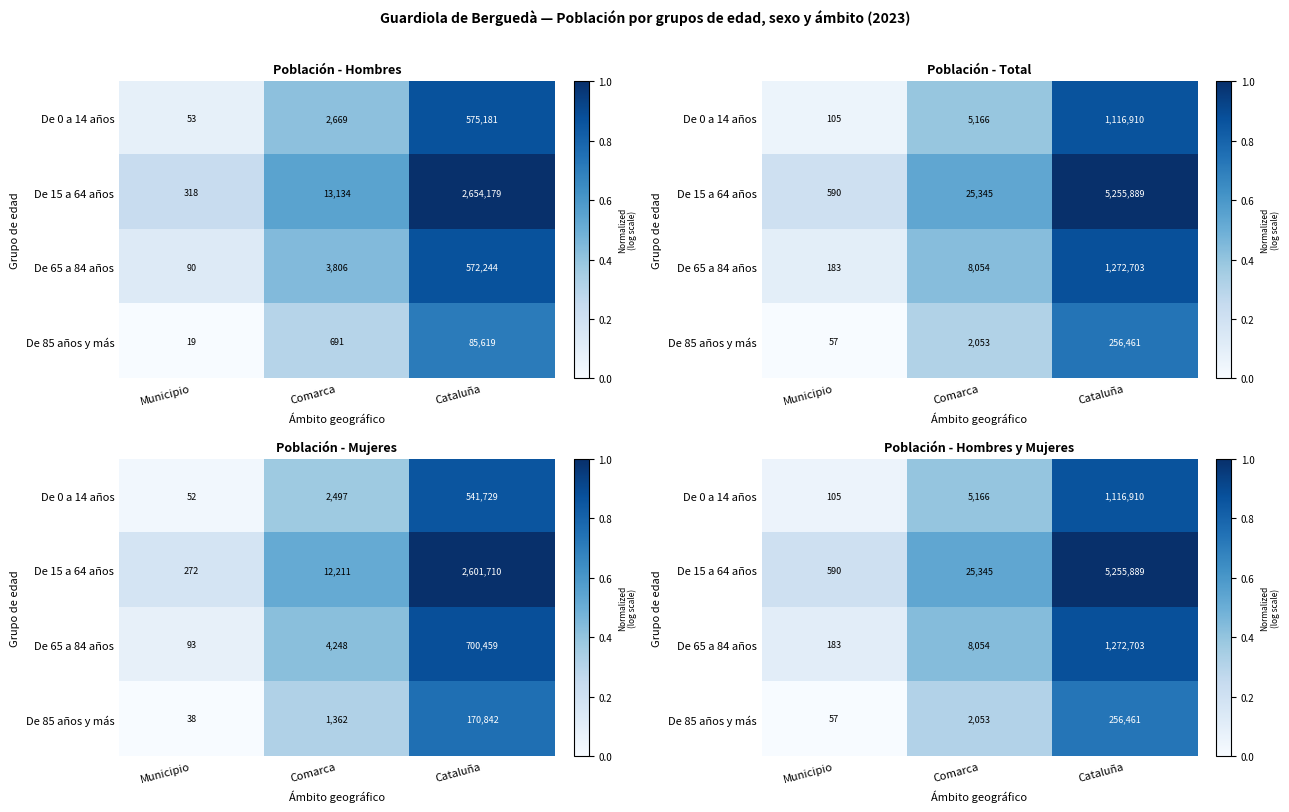

Read the De 0 a 14 años value at Cataluña.

0.9